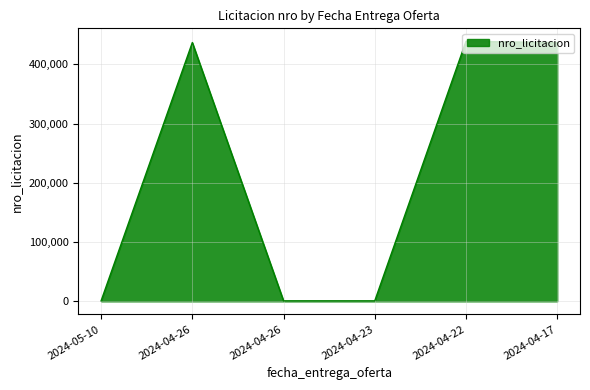

How many lines are shown in the chart?

1